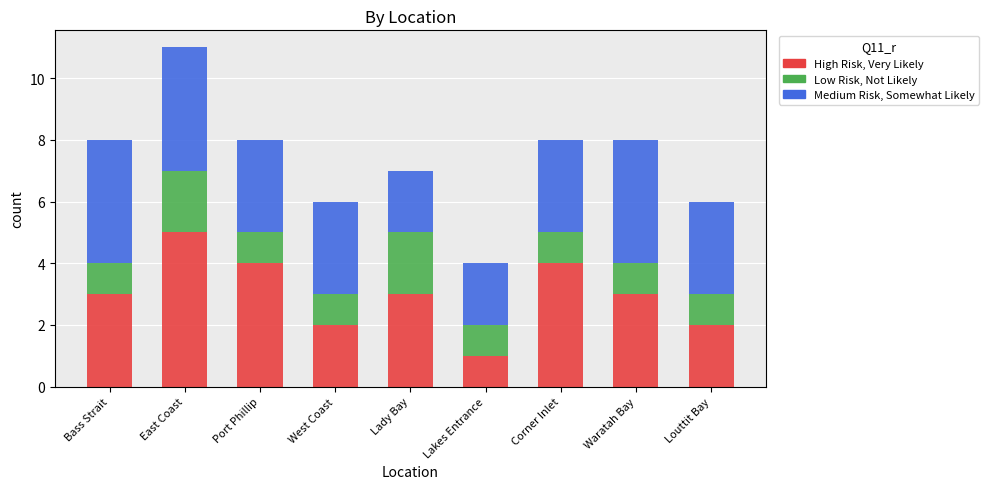

The High Risk, Very Likely series shows 7 at Corner Inlet. True or false?

False